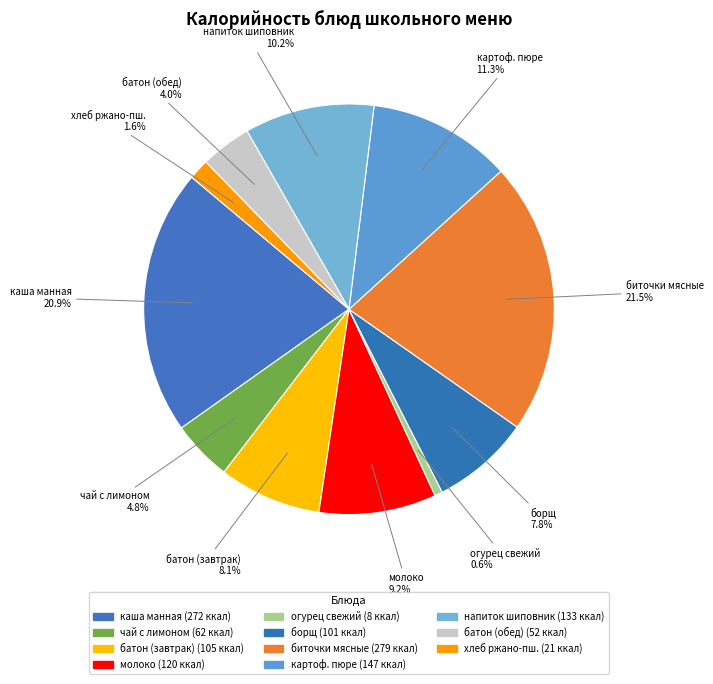

To the nearest percent, what is the average slice percentage?

9%